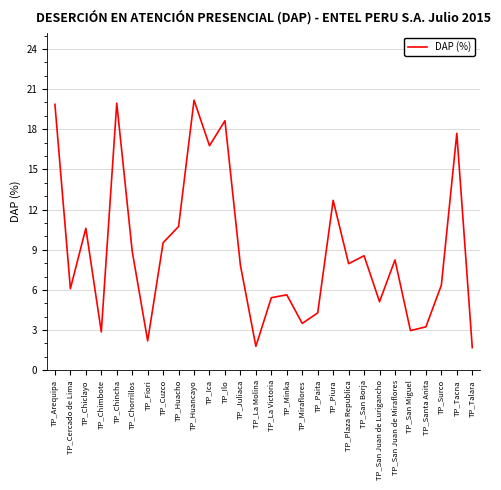

At which category does the data reach its first local peak?

TP_Chiclayo